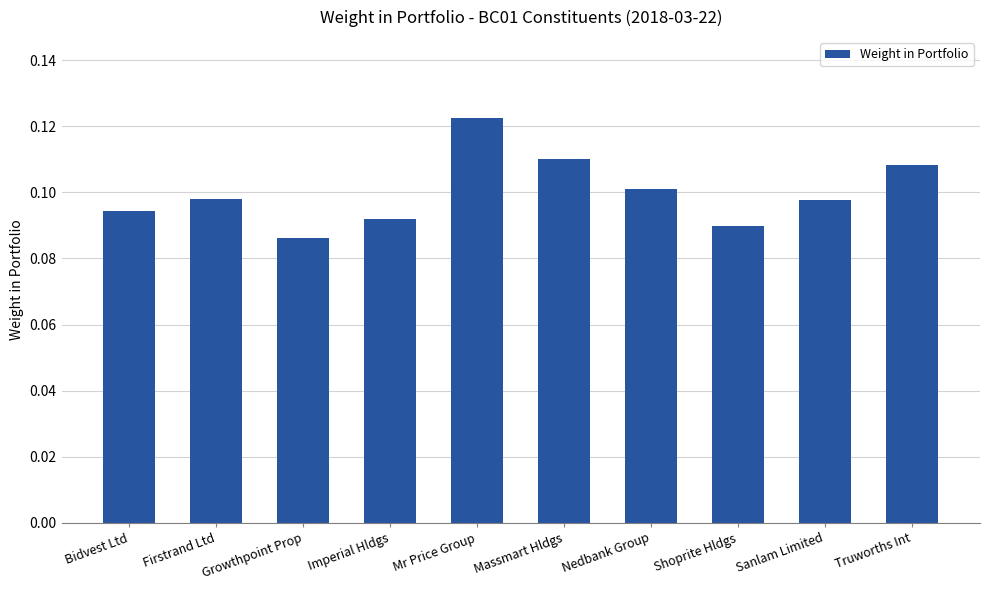

Which label corresponds to the smallest value in the chart?

Growthpoint Prop